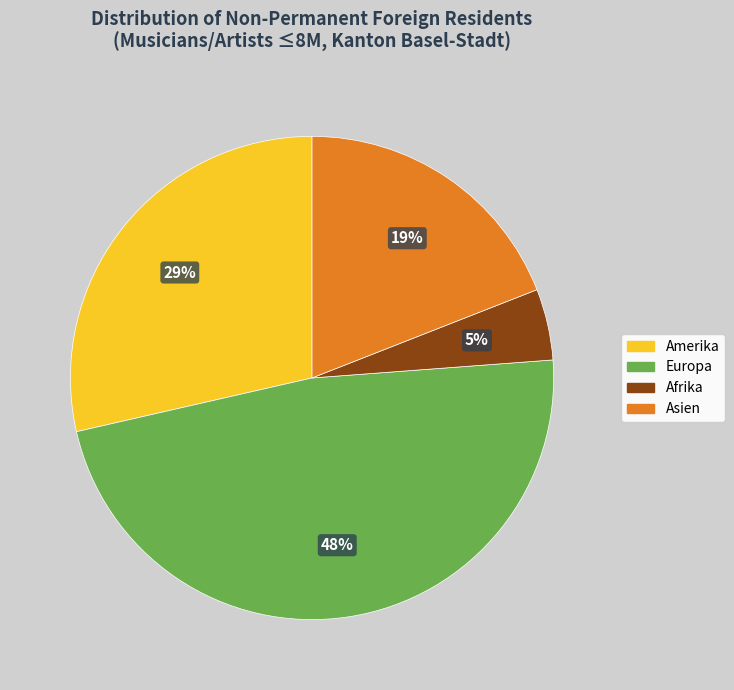

What percentage is the Europa slice, to the nearest percent?

48%